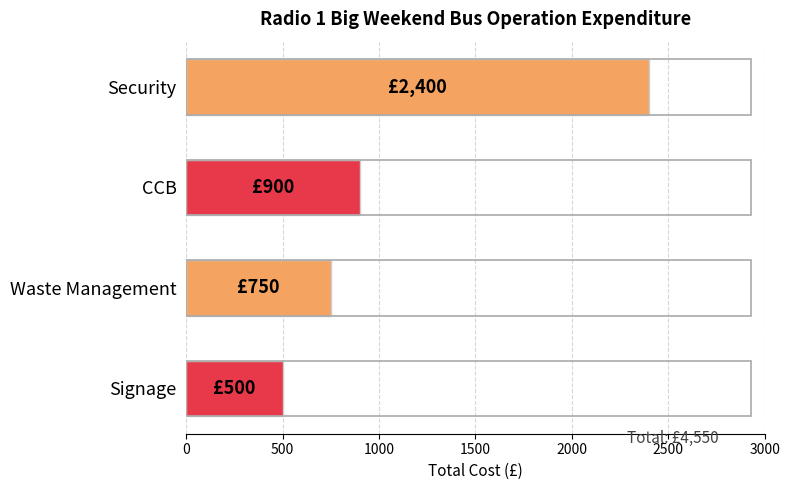

Reading bottom to top, extract all data points from this chart.

Signage=500	Waste Management=750	CCB=900	Security=2400